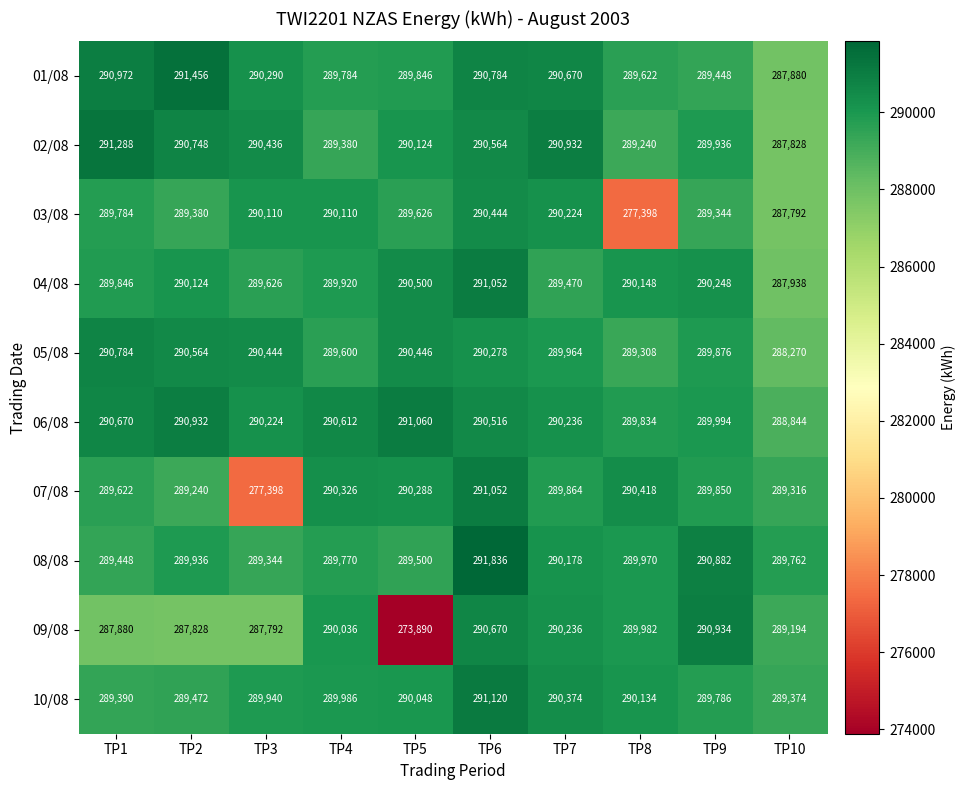

Which series has the largest total across all categories?

06/08